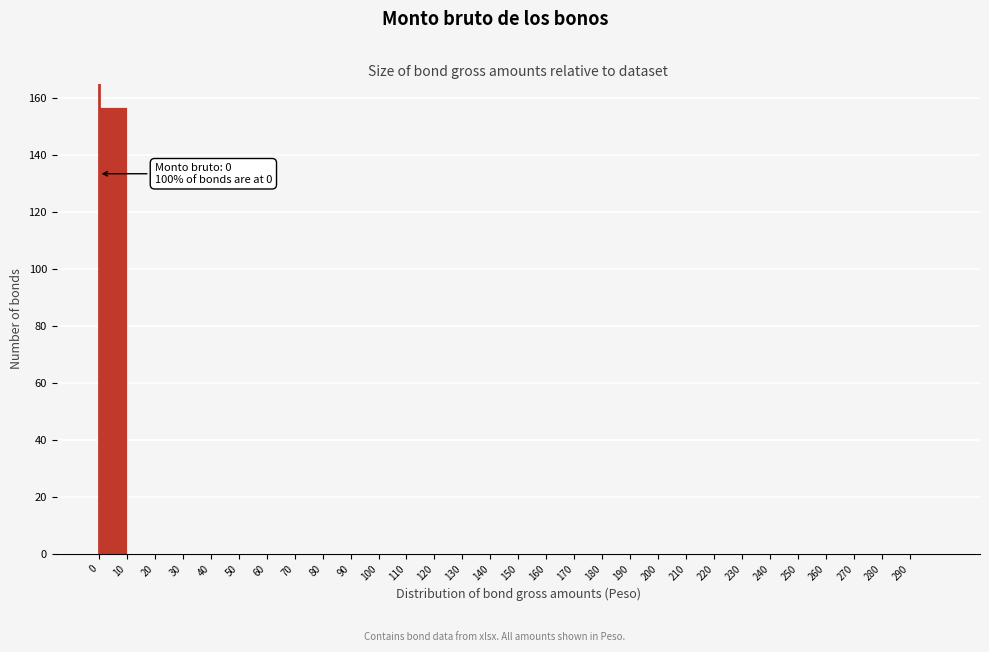

Over which range of the x-axis is the bar tallest?

0 to 10